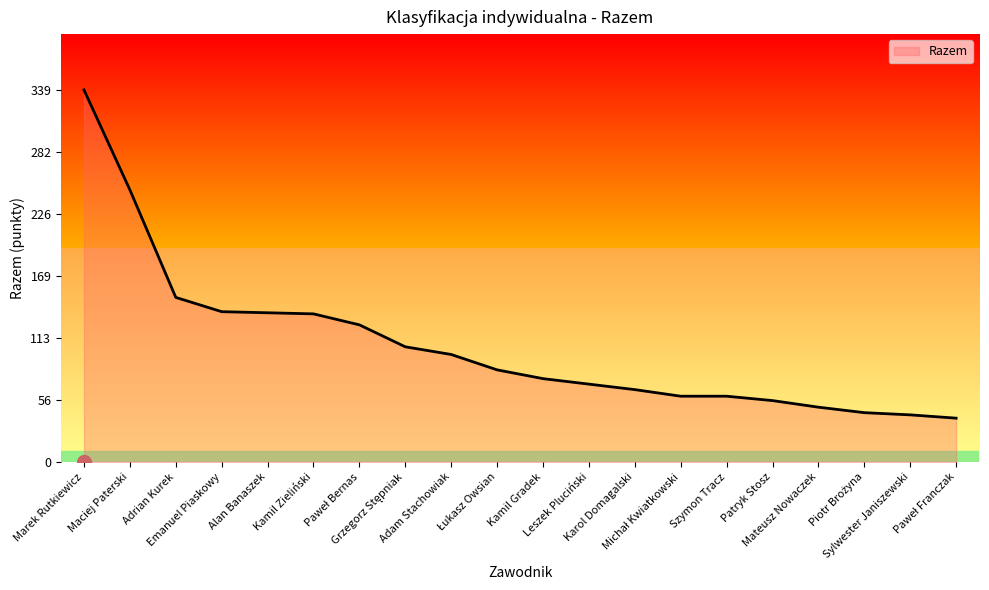

What is the smallest value displayed?

40